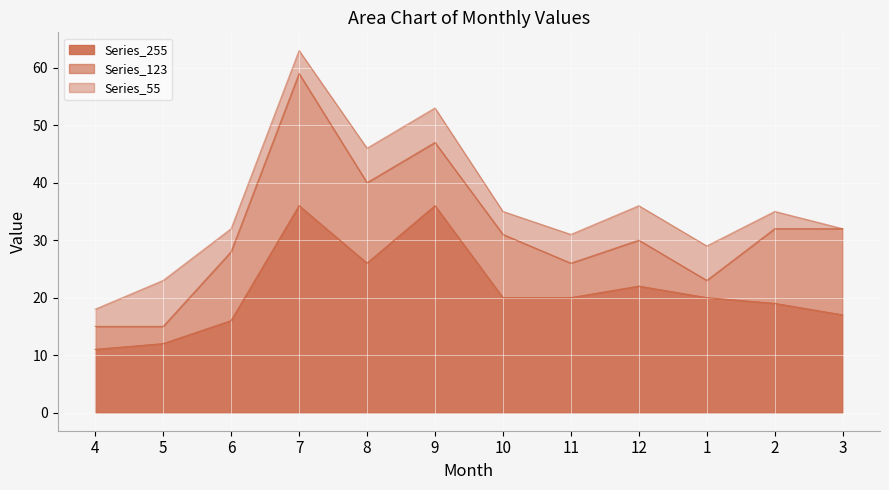

Does the chart display data point markers on the line(s)?

No